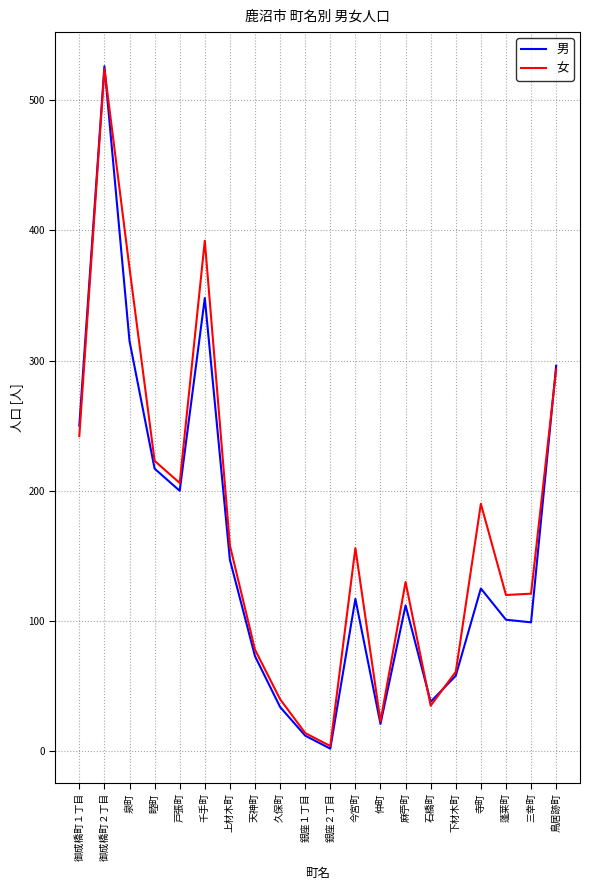

The 女 series shows 190 at 寺町. True or false?

True